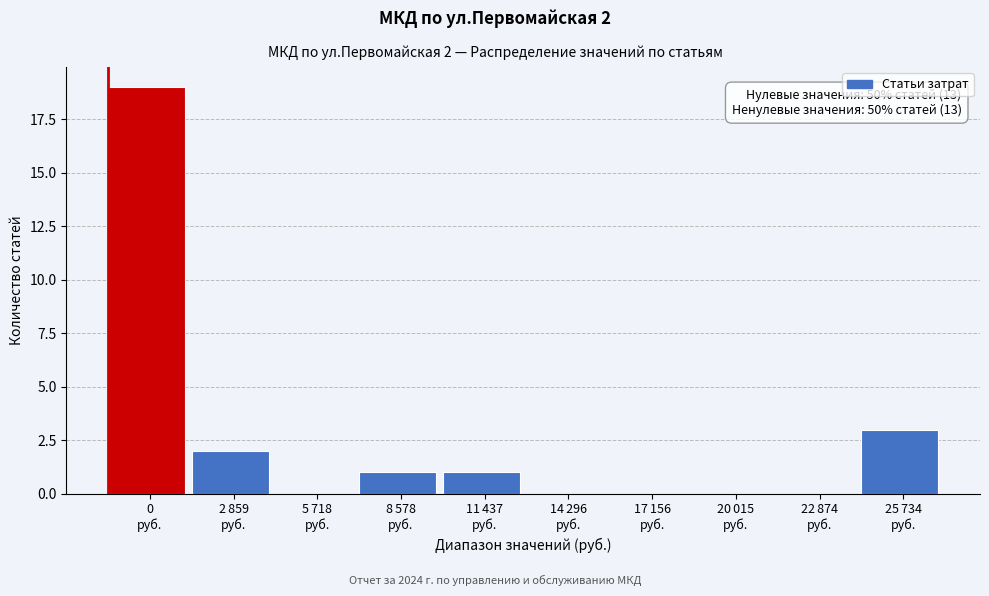

What is the sum of all values?

26